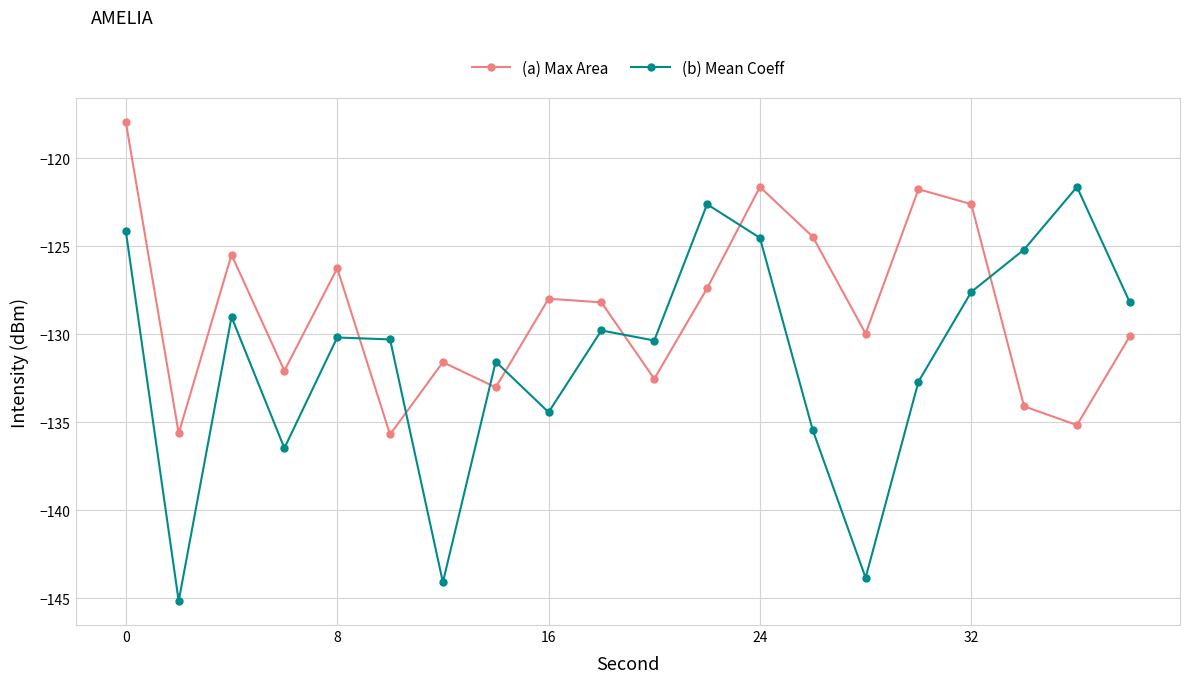

What is the sum of all (a) Max Area values?

-2573.7